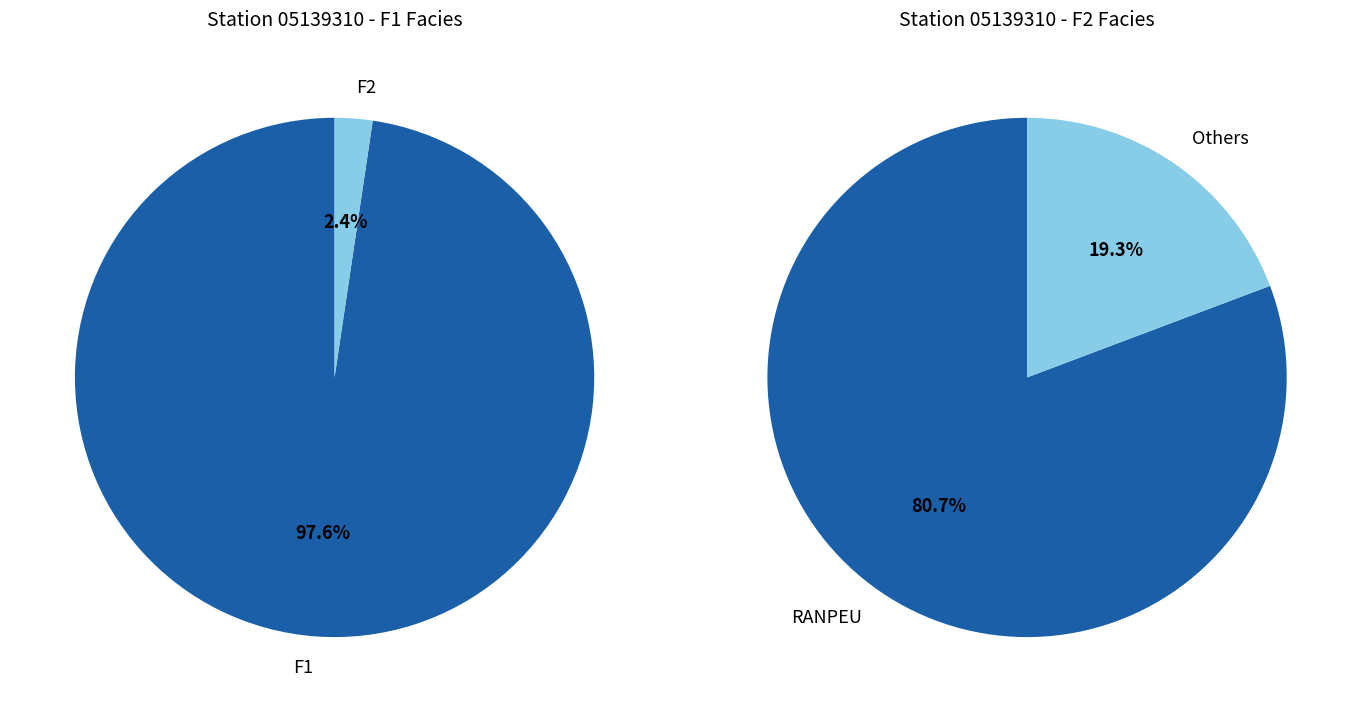

Rank the series by their average value, from highest to lowest.

F1, F2